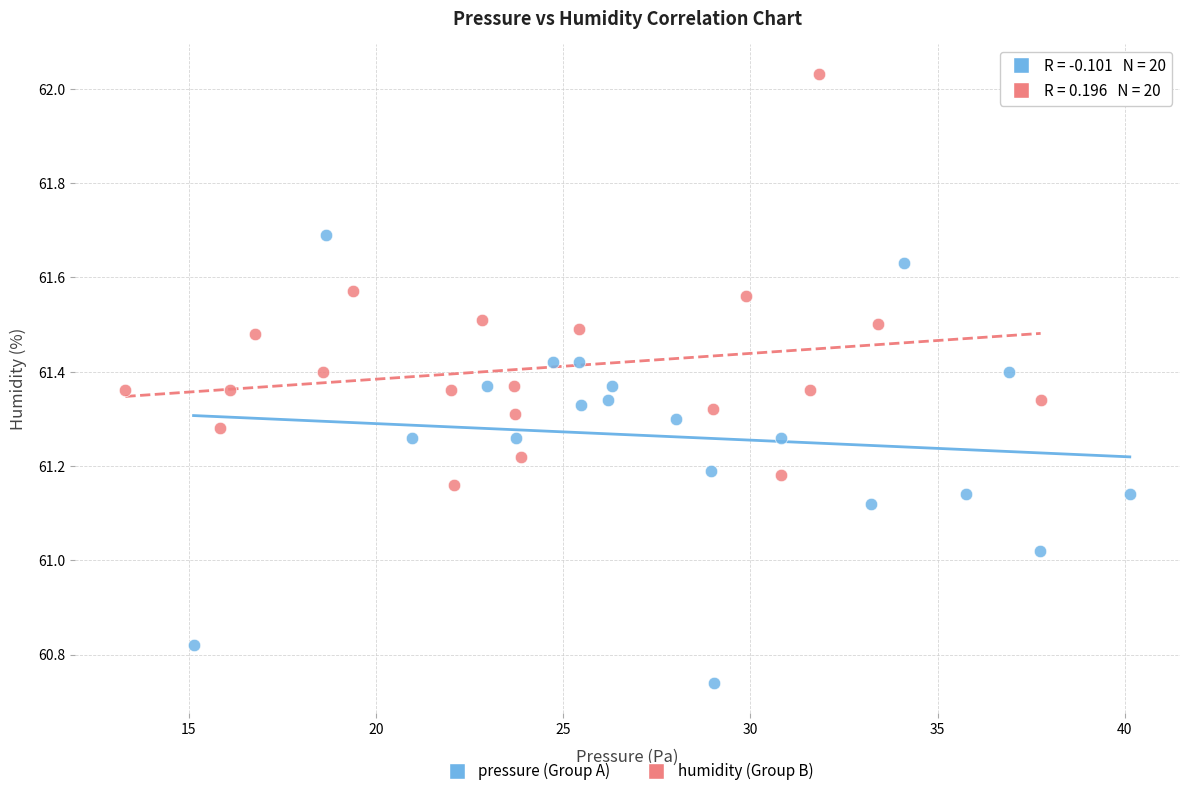

Which series contains the highest Y value?

humidity (Group B)